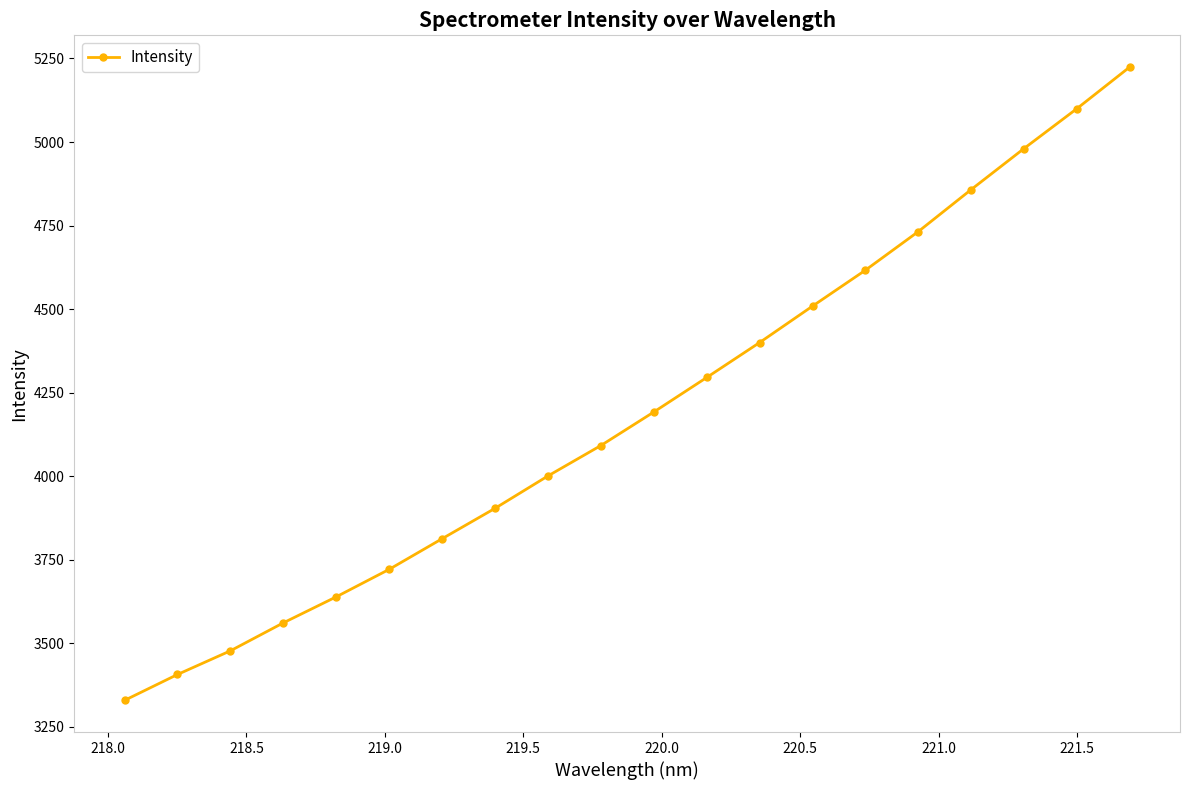

What is the average value?

4192.2